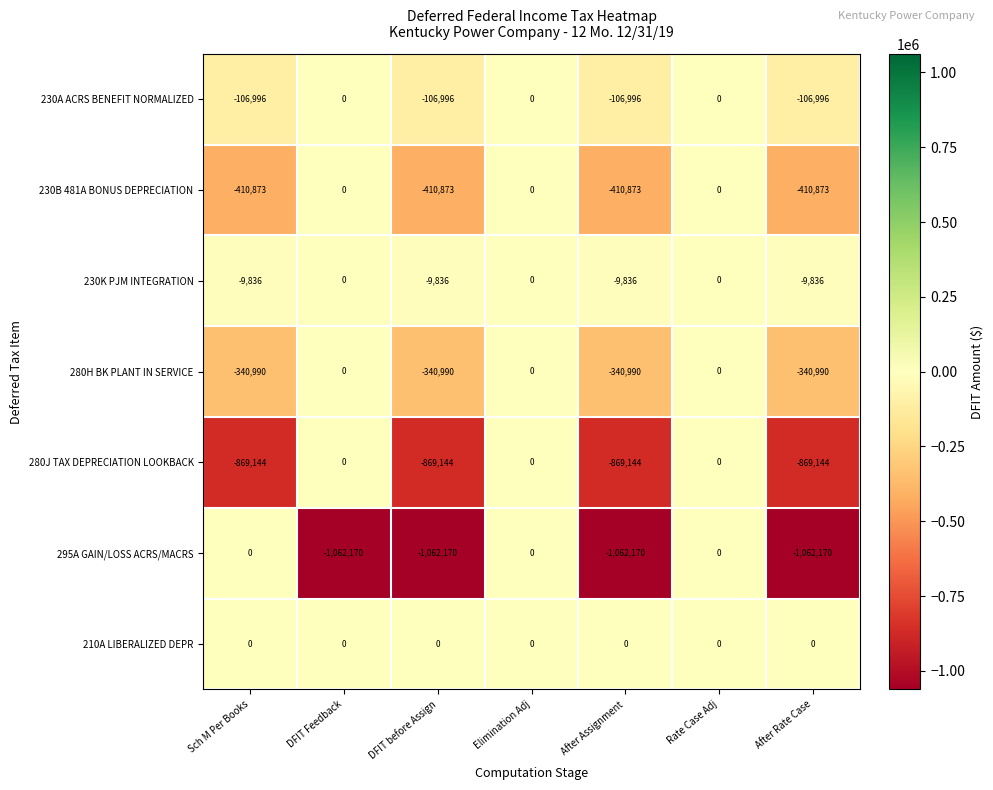

The value of 230B 481A BONUS DEPRECIATION at After Assignment is -410873. True or false?

True